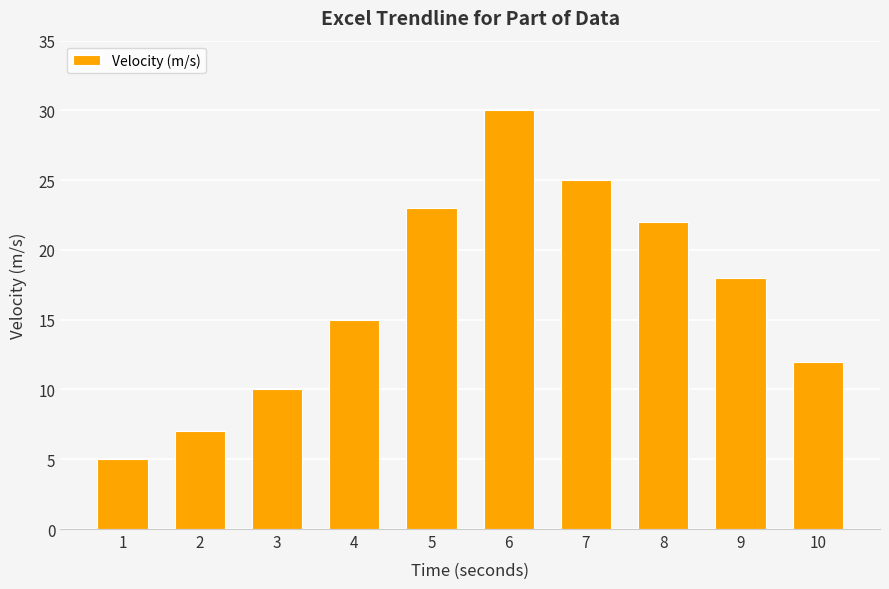

How many data points are less than 18?

5